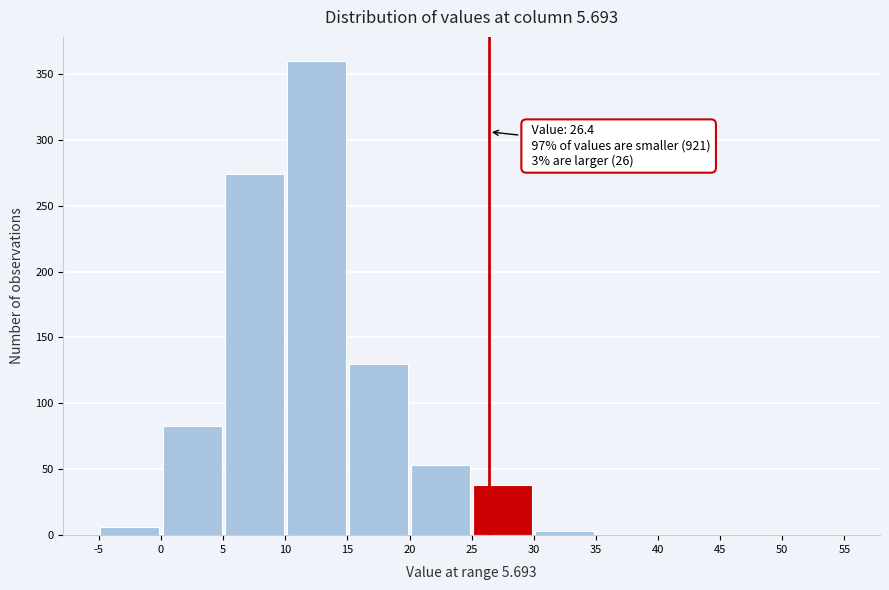

Which range on the x-axis has the tallest bar?

10 to 15